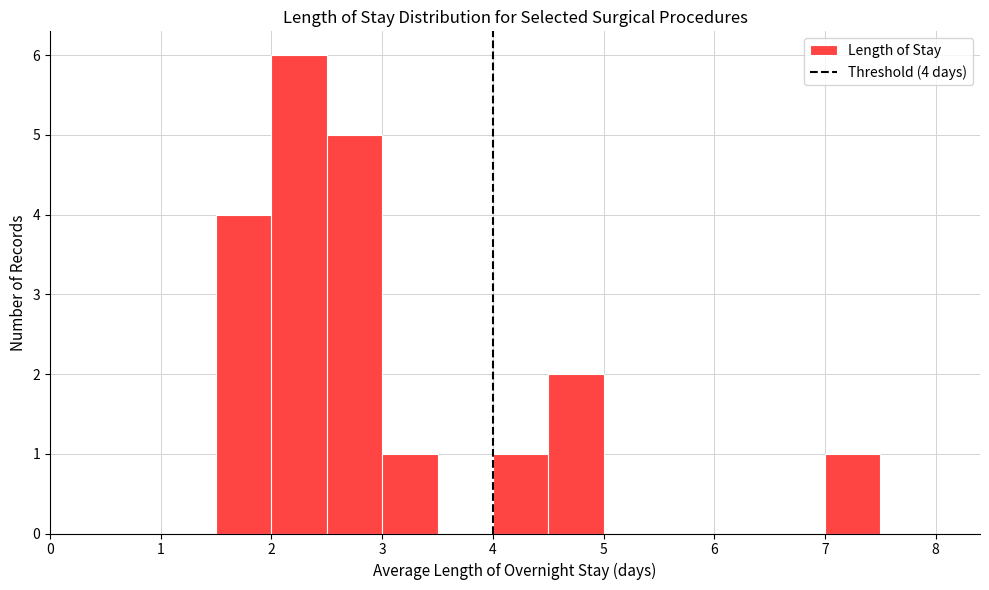

Which range on the x-axis has the tallest bar?

2.0 to 2.5